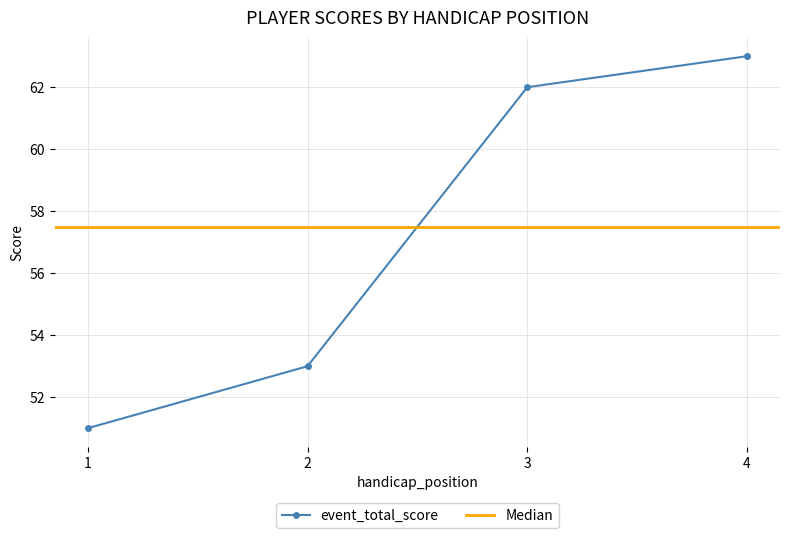

Between 1 and 2, which is larger?

2